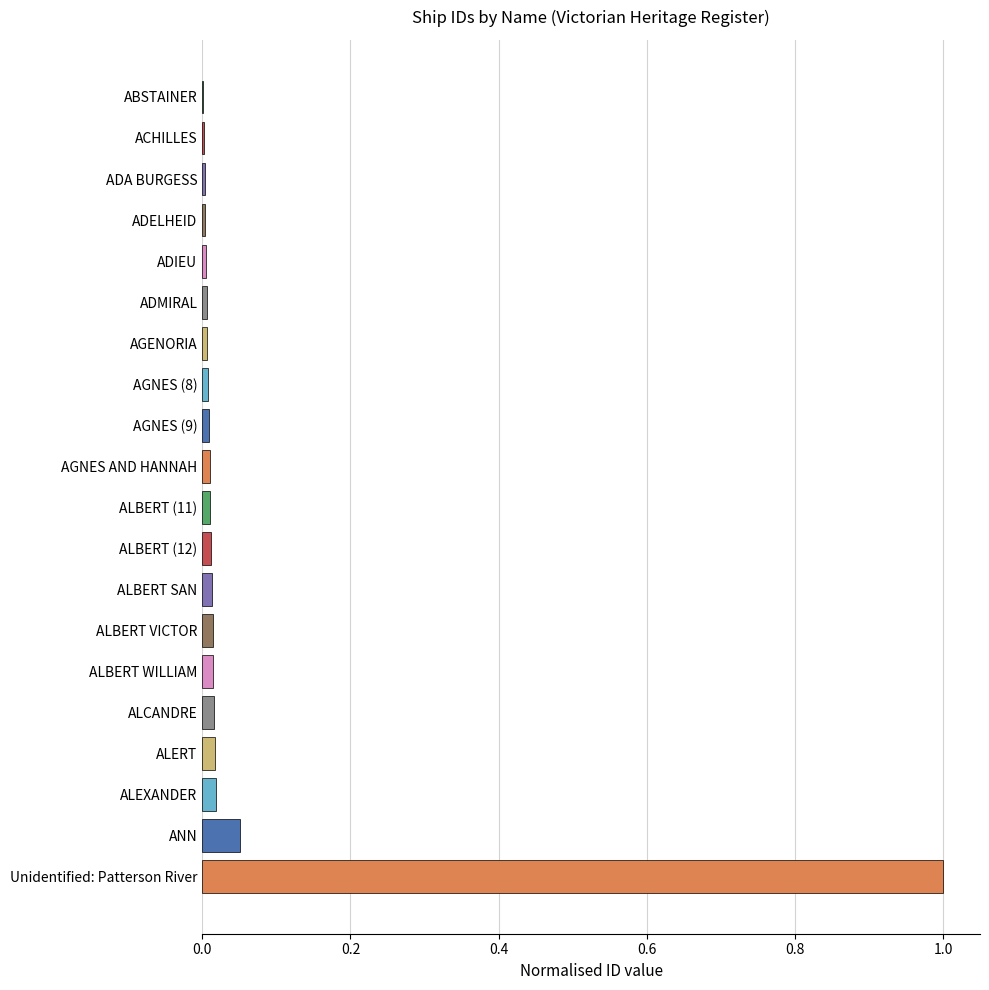

Between AGENORIA and ANN, which is larger?

ANN